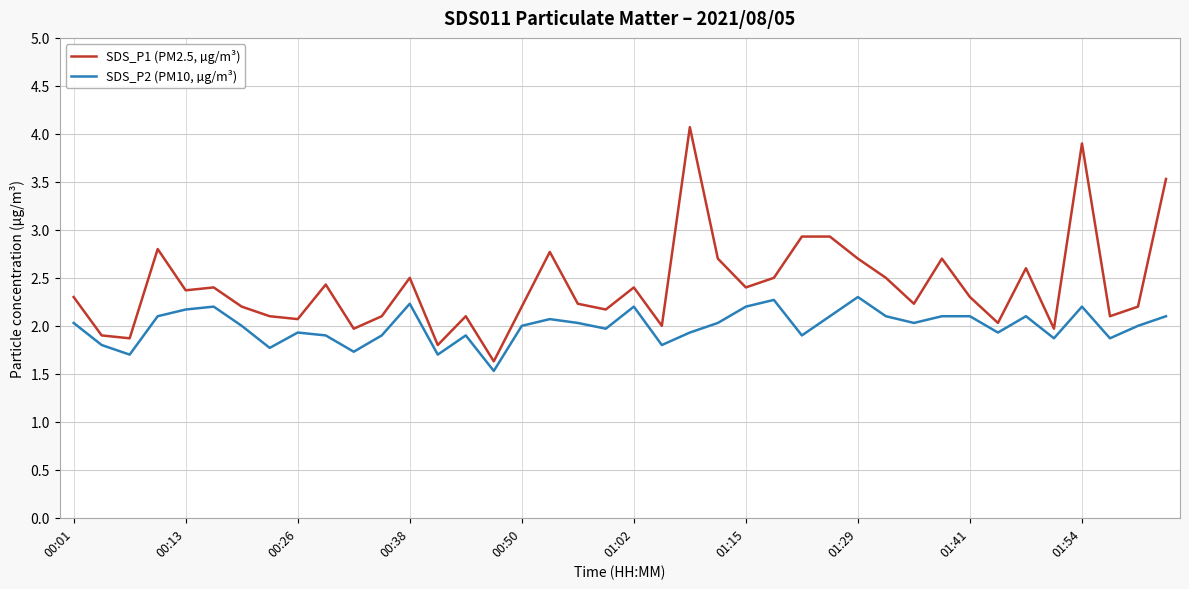

What are all the series names shown in the legend?

SDS_P1 (PM2.5, µg/m³), SDS_P2 (PM10, µg/m³)